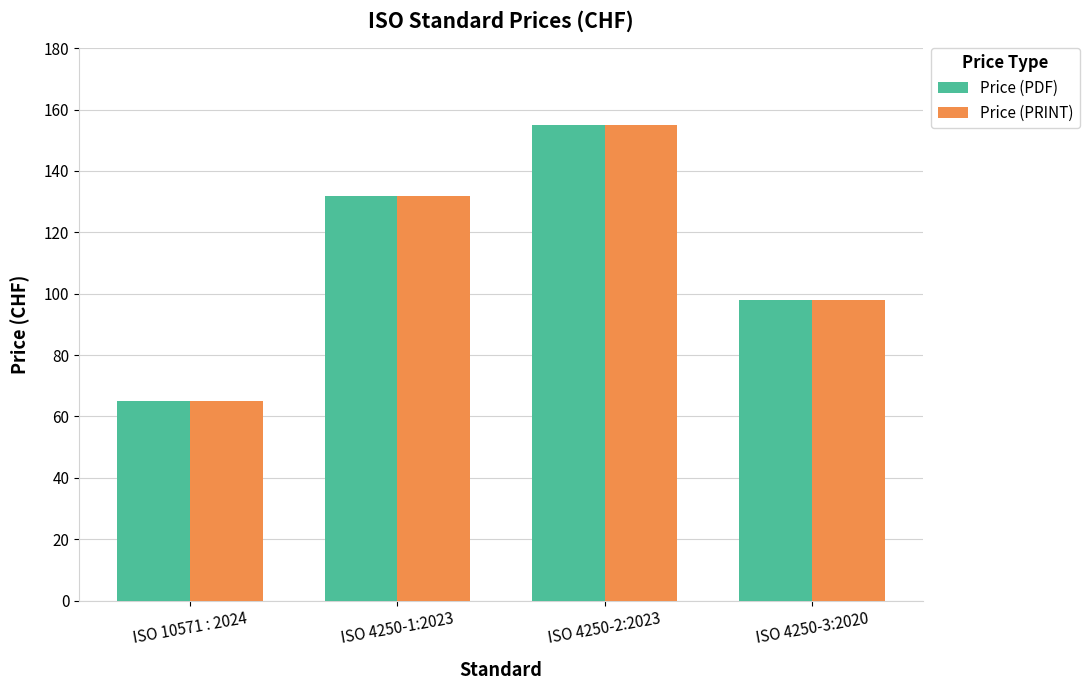

What is the sum of all Price (PDF) values?

450